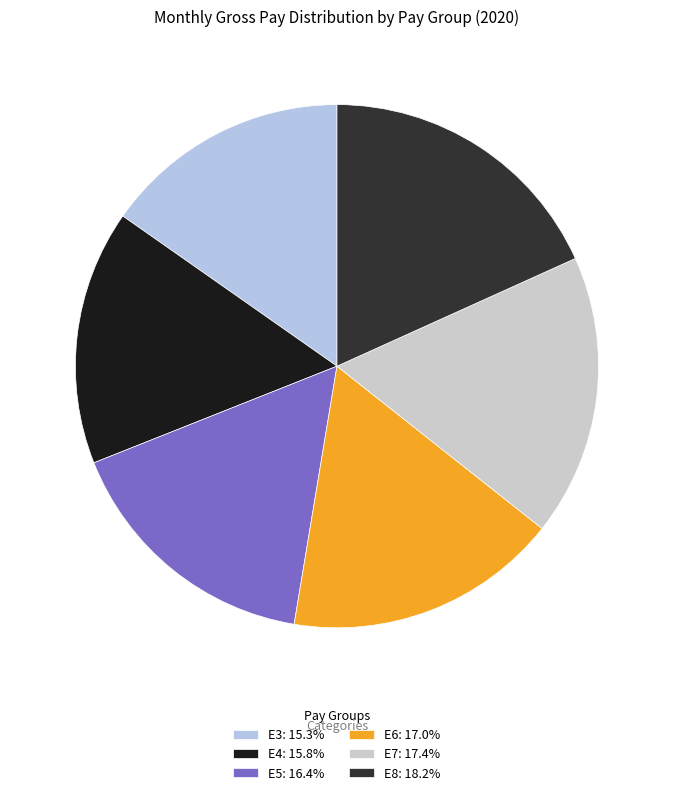

How many segments does this pie chart have?

6